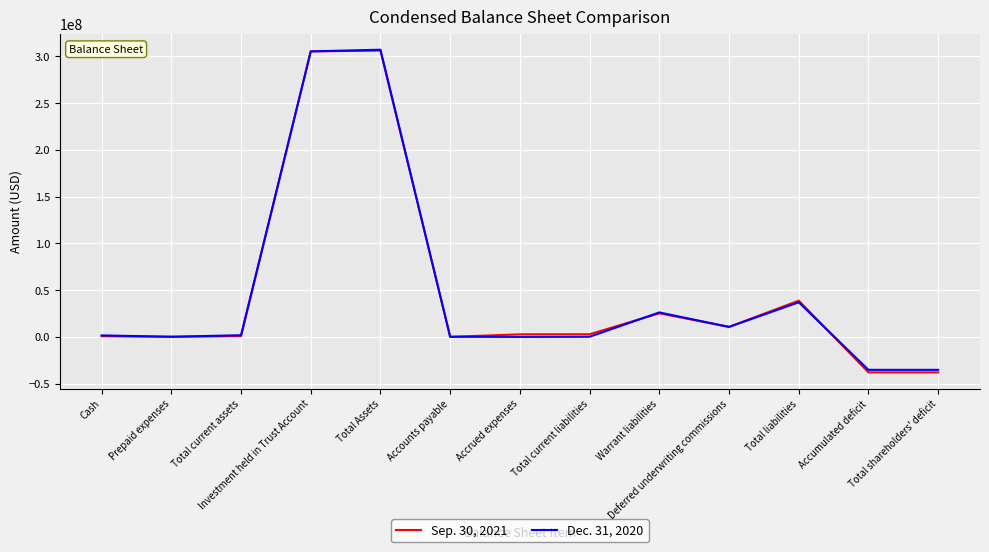

Does the chart have visible grid lines?

Yes